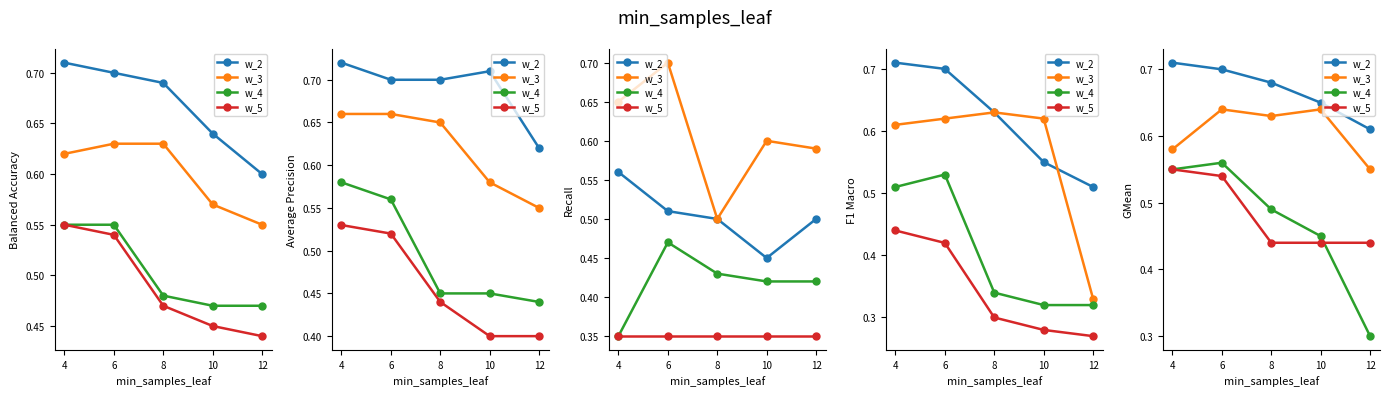

True or false: w_5 has more than 0 points higher than both neighbors.

False